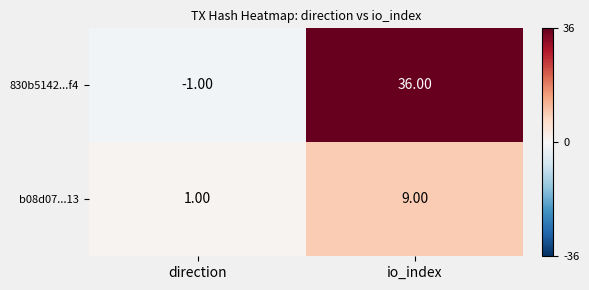

At which label does b08d07...13 reach its minimum?

direction